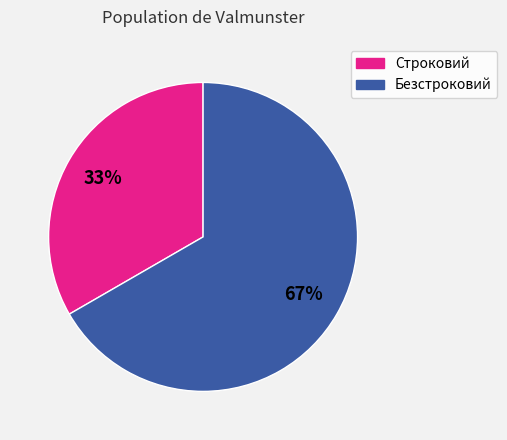

Which category accounts for the majority?

Безстроковий